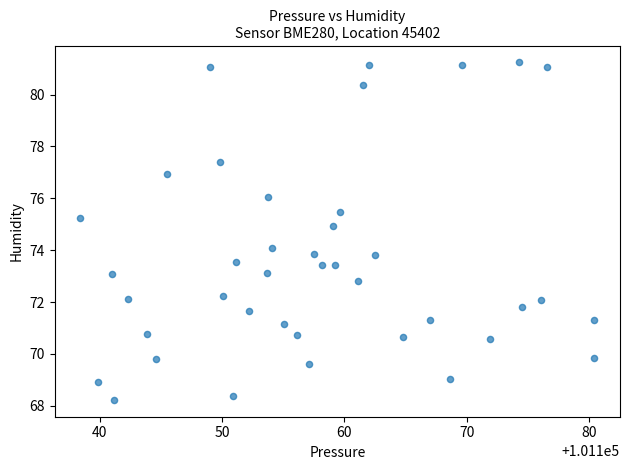

What is the range of Y values (max minus min)?

13.0